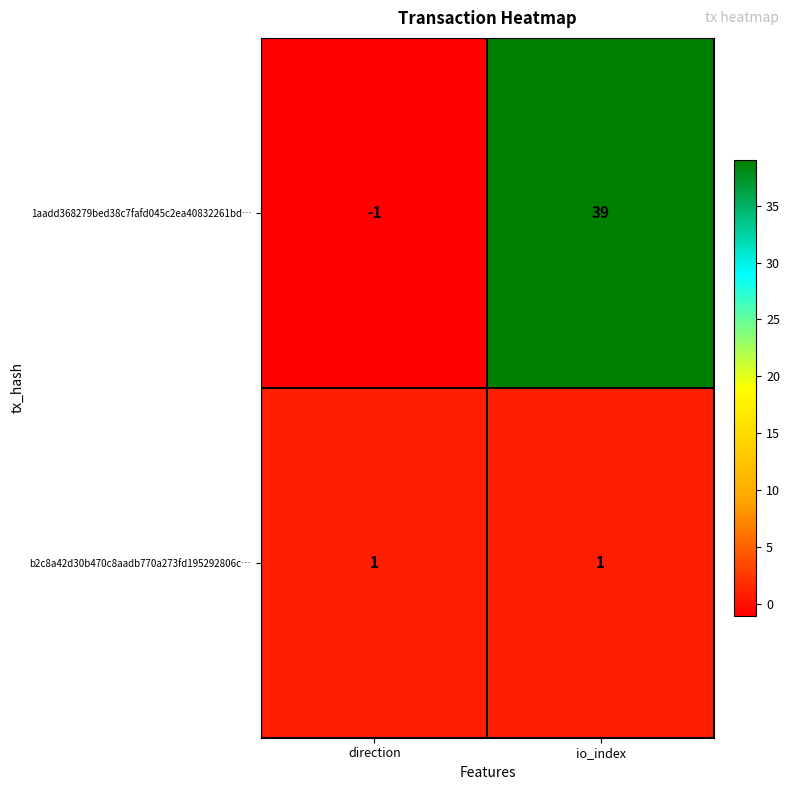

Between direction and io_index, which series saw the biggest shift?

1aadd368279bed38c7fafd045c2ea40832261bd…